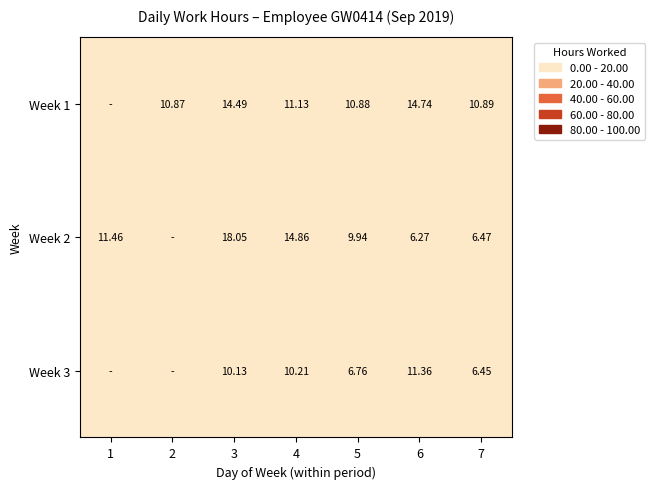

Is the value of Week 1 at 3 greater than the value of Week 3 at 4?

Yes